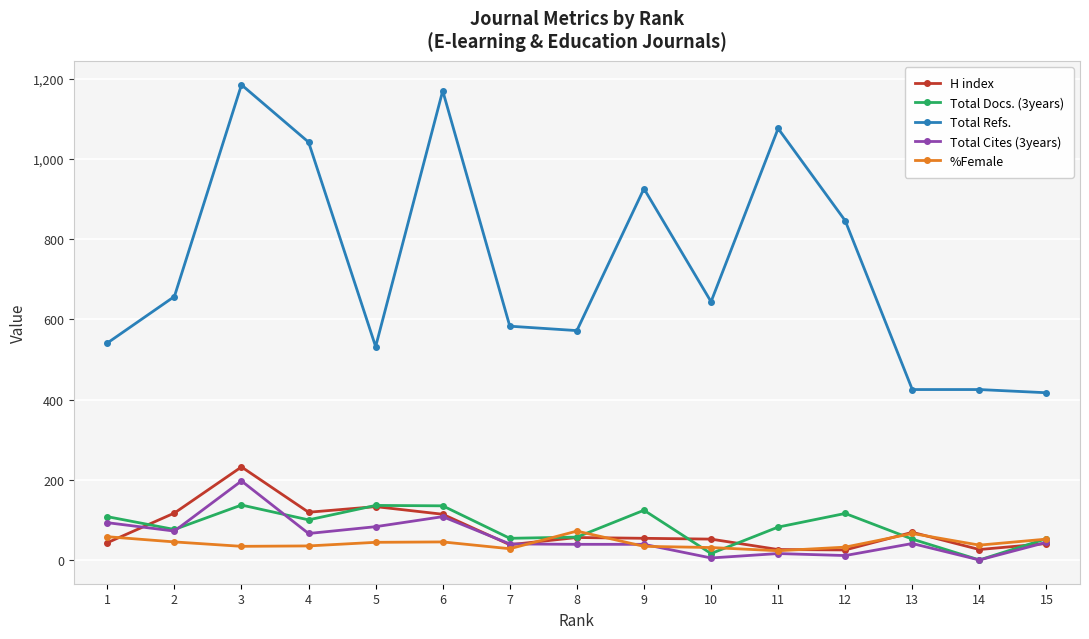

At which category is the sum across all series the highest?

3